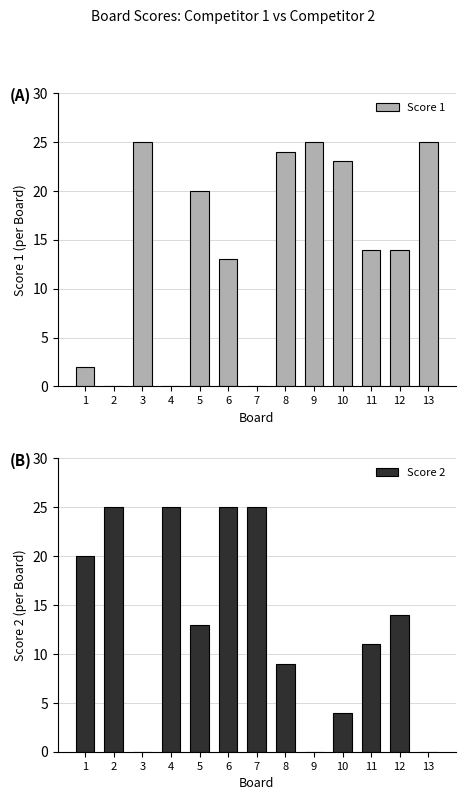

What is the difference between the highest and lowest values at 11?

3